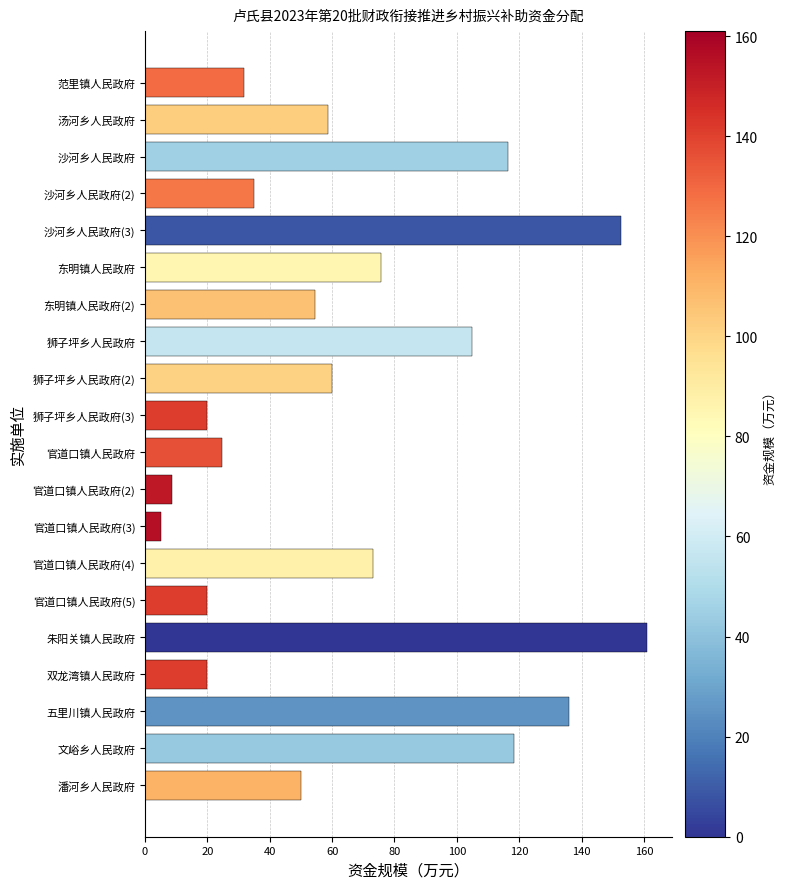

What is the difference between the maximum and minimum values?

155.8